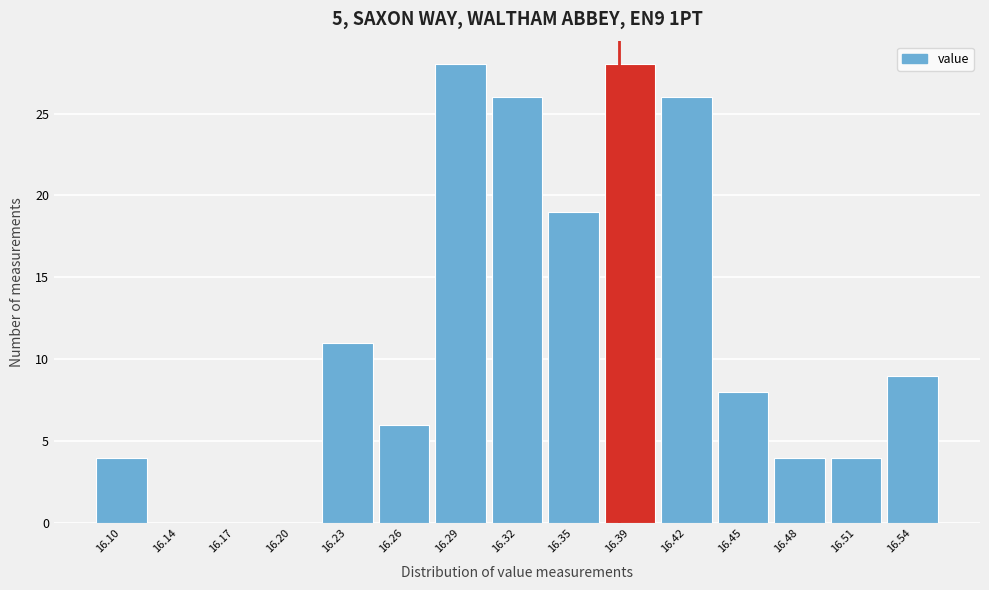

Reading left to right, list every bar in this chart as the range it spans on the x-axis followed by its height. Neither the bar edges nor the heights are printed on the chart, so give them approximately, as read against the axes.

16.090 to 16.120: 4
16.120 to 16.155: 0
16.155 to 16.185: 0
16.185 to 16.215: 0
16.215 to 16.245: 11
16.245 to 16.280: 6
16.280 to 16.310: 28
16.310 to 16.340: 26
16.340 to 16.370: 19
16.370 to 16.405: 28
16.405 to 16.435: 26
16.435 to 16.465: 8
16.465 to 16.495: 4
16.495 to 16.530: 4
16.530 to 16.560: 9